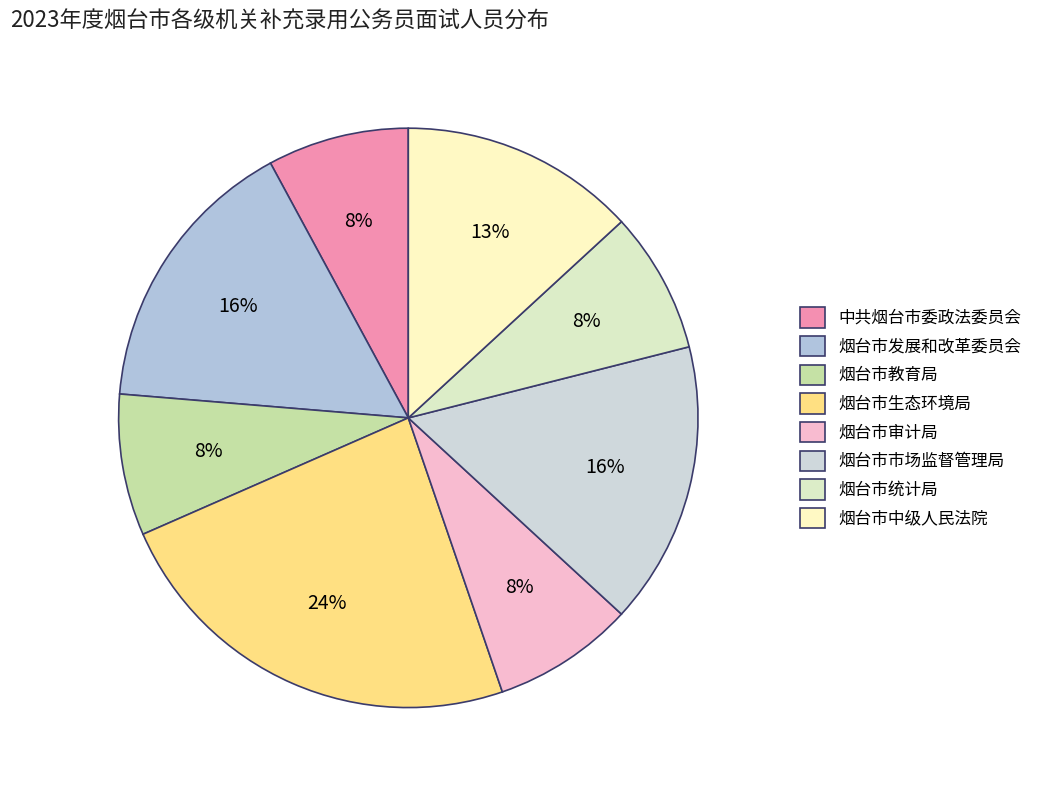

Rank the categories by value from highest to lowest.

烟台市生态环境局, 烟台市发展和改革委员会, 烟台市市场监督管理局, 烟台市中级人民法院, 中共烟台市委政法委员会, 烟台市教育局, 烟台市审计局, 烟台市统计局